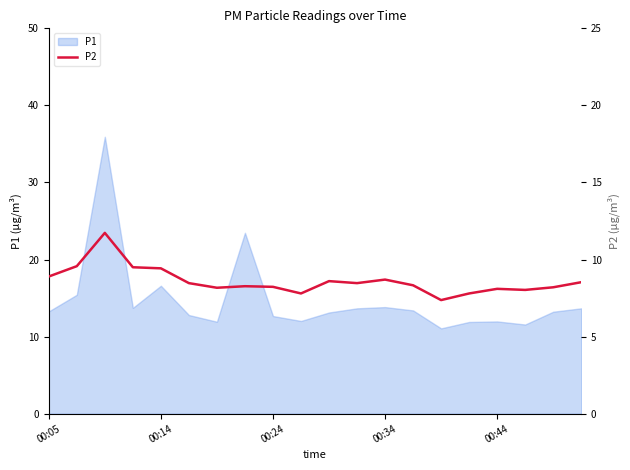

How many points are lower than both their immediate neighbors (excluding endpoints)?

5